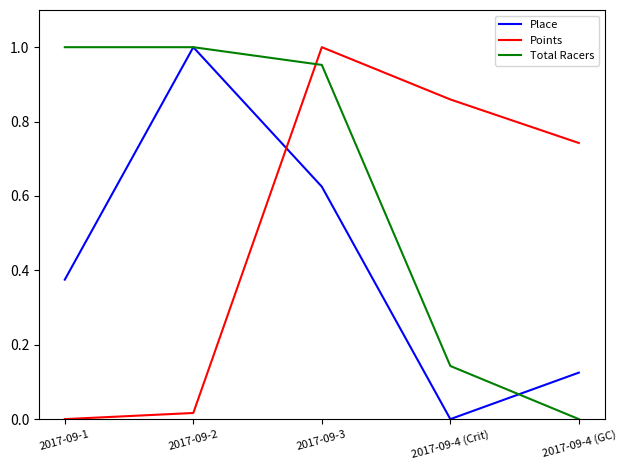

At which label is Place closest to 0?

2017-09-4 (Crit)